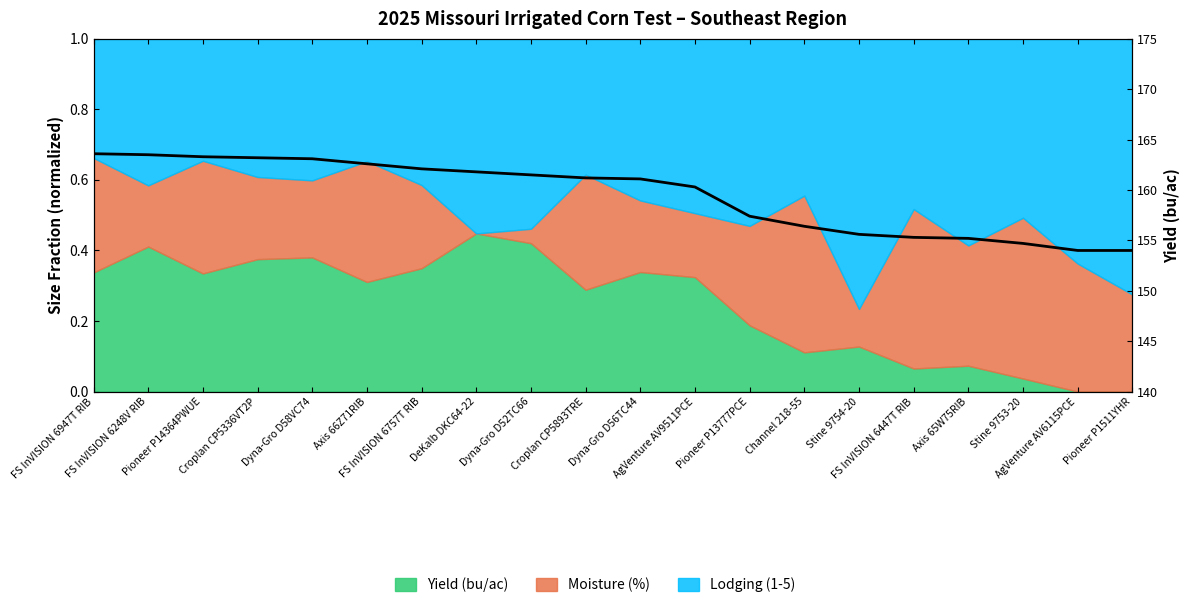

True or false: the data has more than 2 interior local peaks.

False